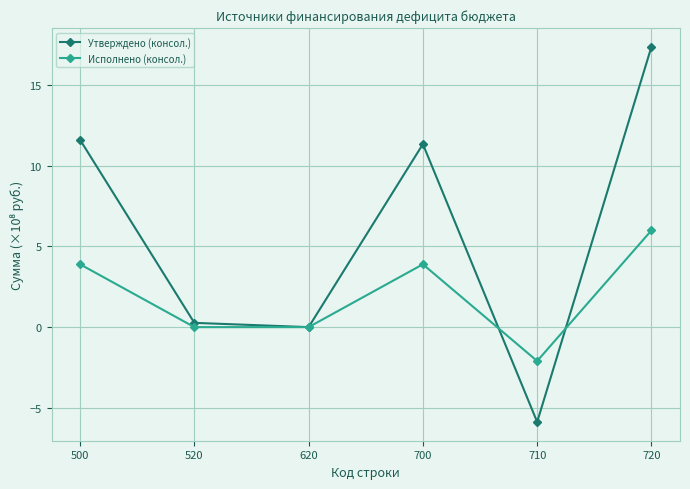

What is the minimum value shown in the chart?

-5.9